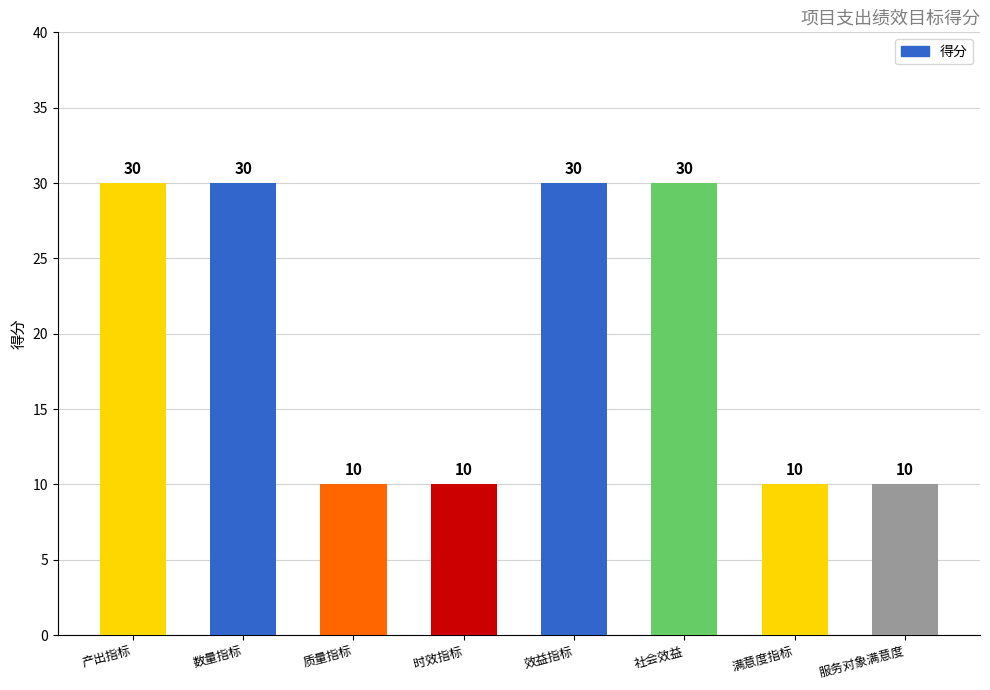

Count the values in the range 10 to 30.

8